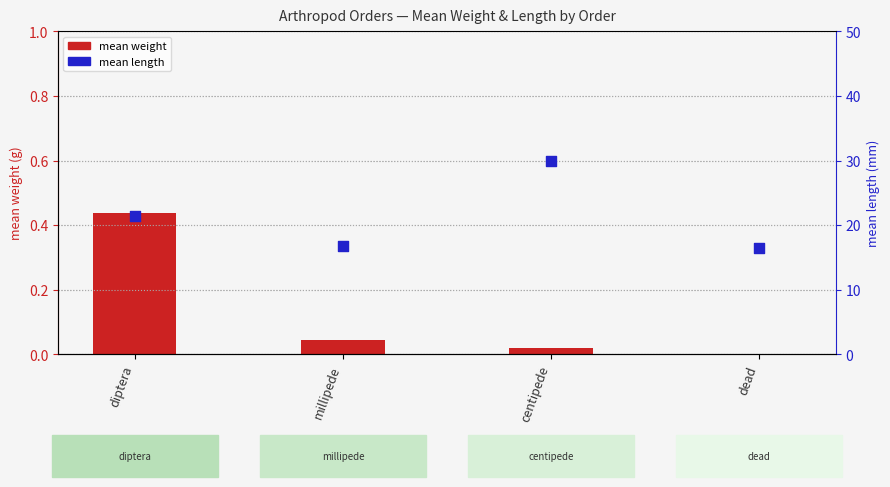

At how many categories does at least one series exceed 1?

4